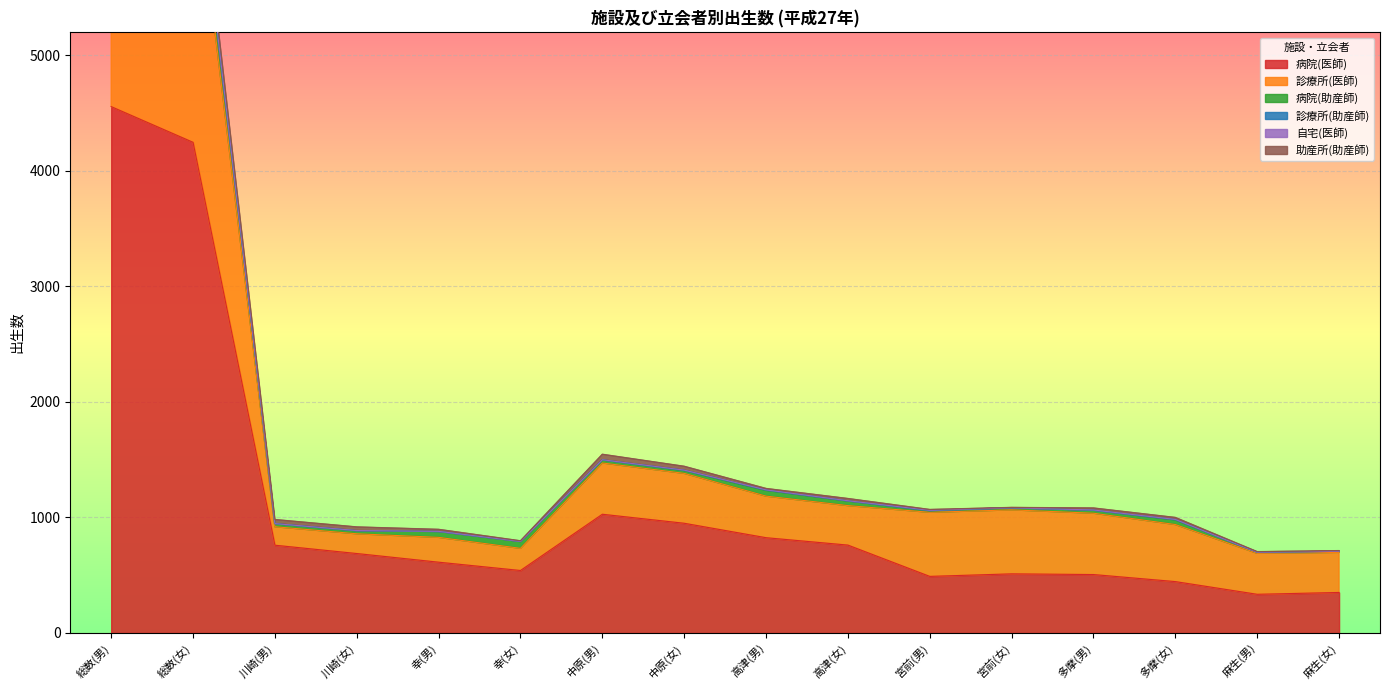

Which category has the lowest value in the 自宅(医師) series?

川崎(男)